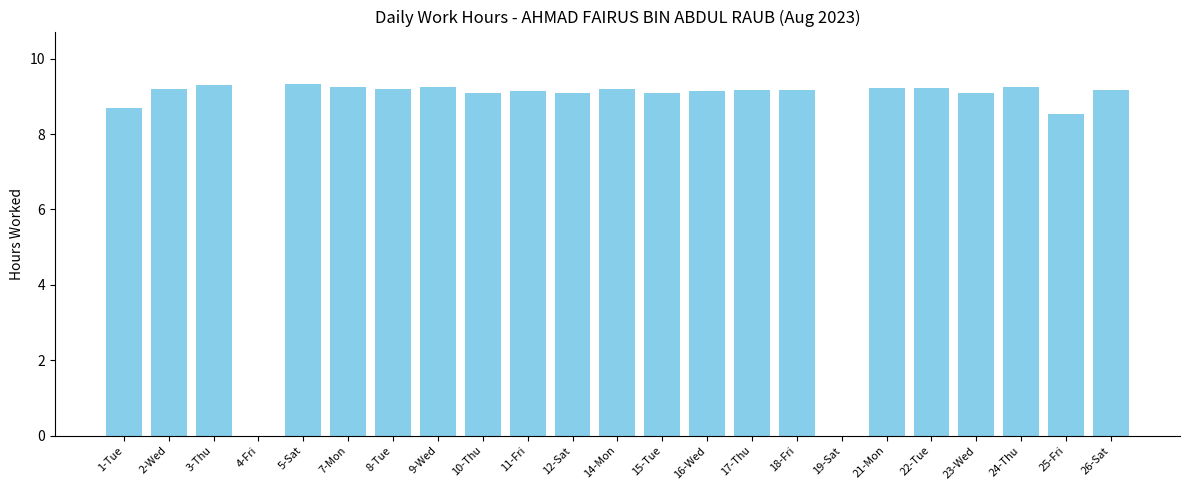

True or false: the data shows 9.1 at 15-Tue.

True